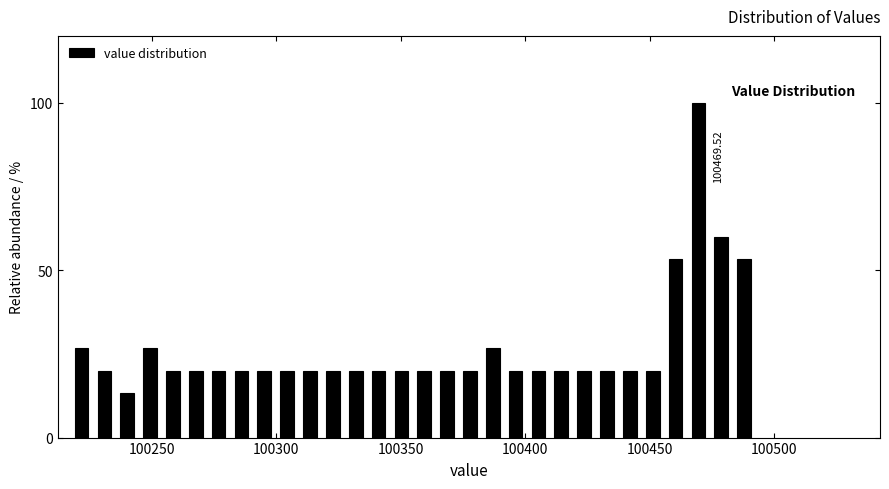

Read against the x-axis, roughly where is the centre of the tallest bar?

100470